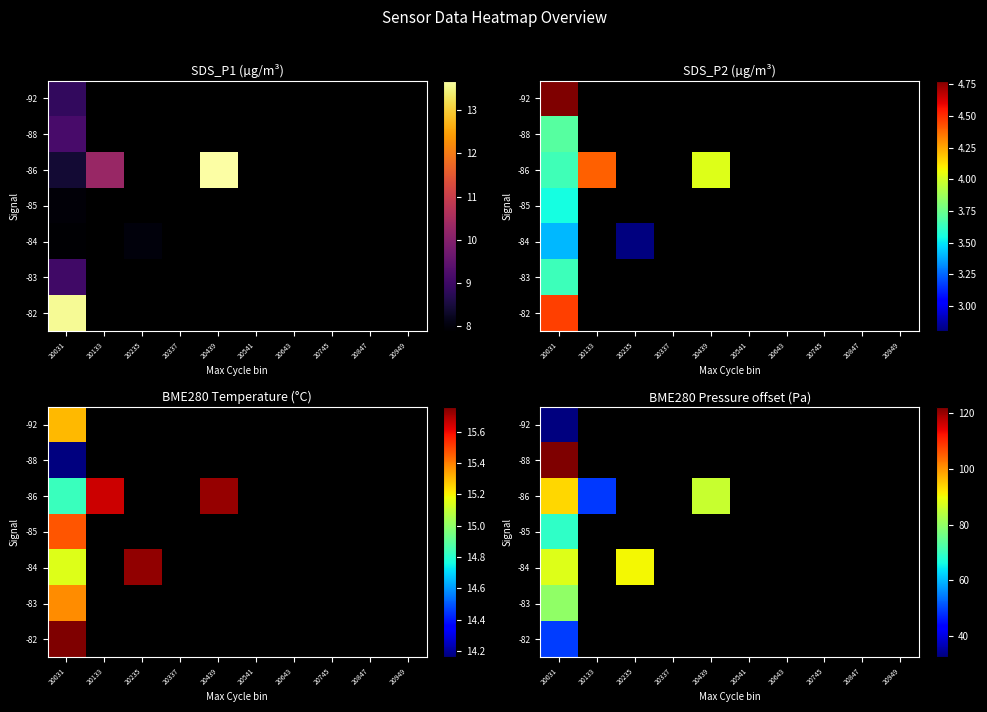

How many categories are shown in the chart?

10